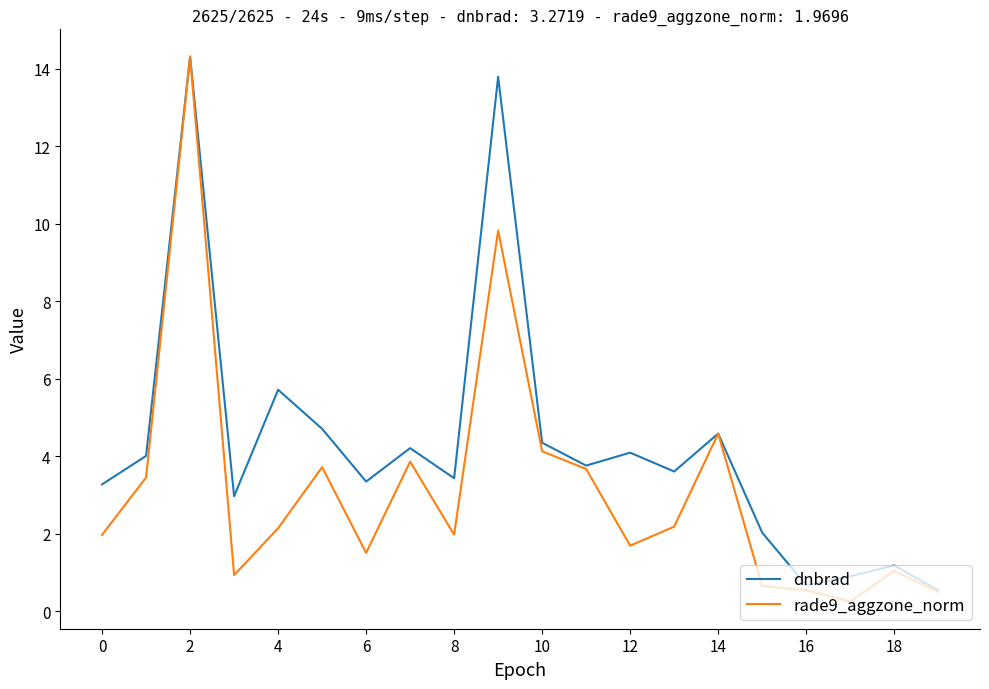

Which series has the largest range (max minus min)?

rade9_aggzone_norm